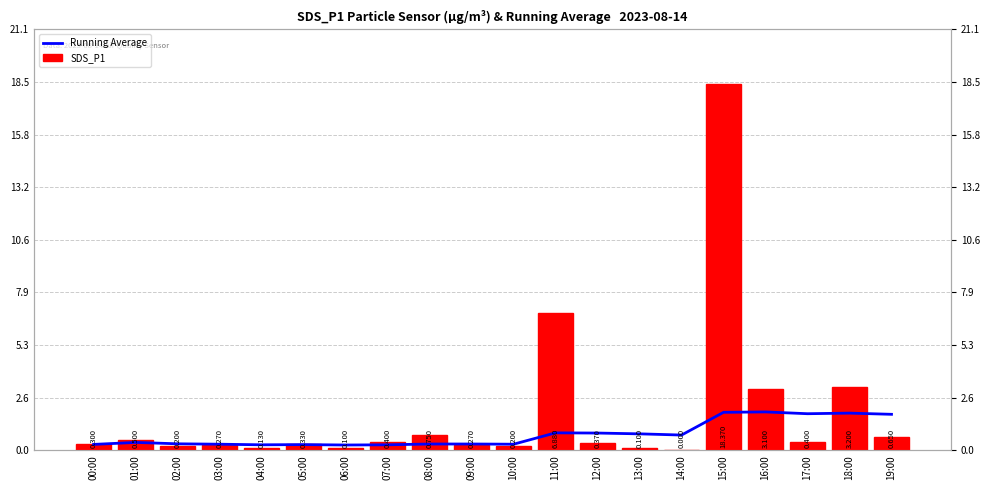

What is the total value across all series at 12:00?

1.2